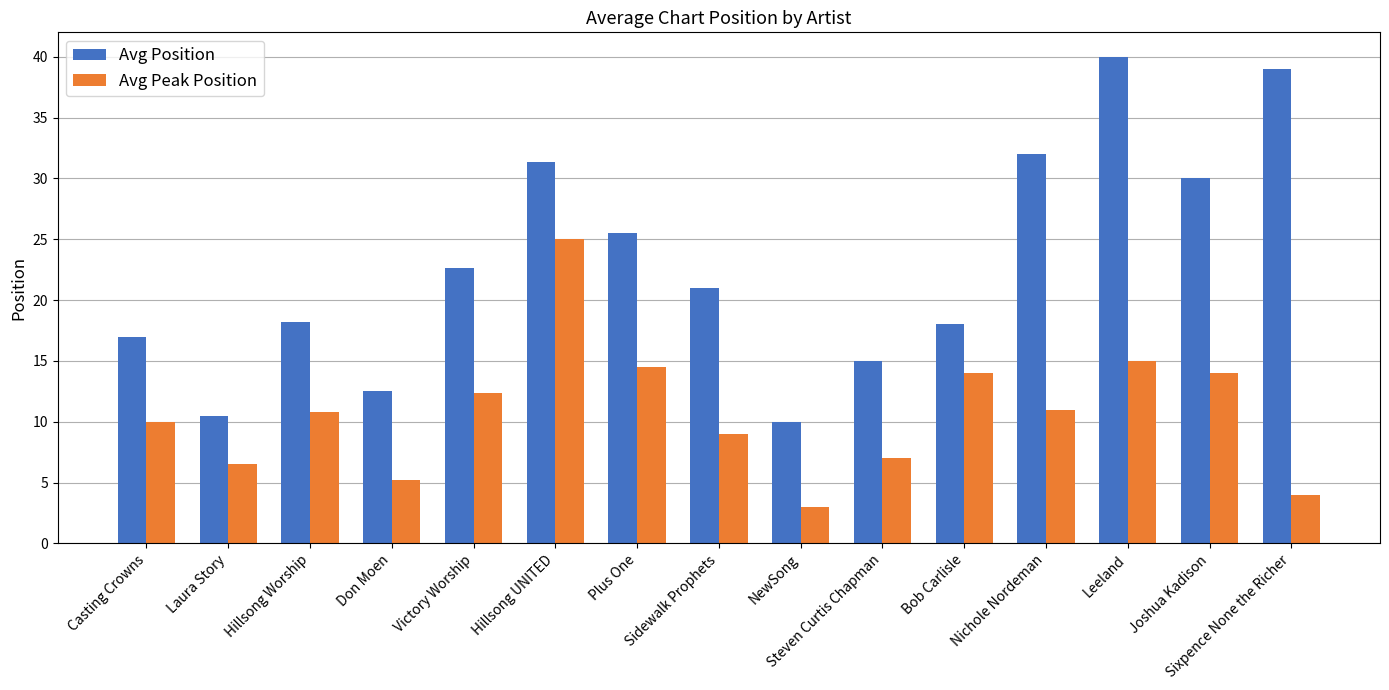

Between Laura Story and Hillsong UNITED, which series saw the biggest shift?

Avg Position